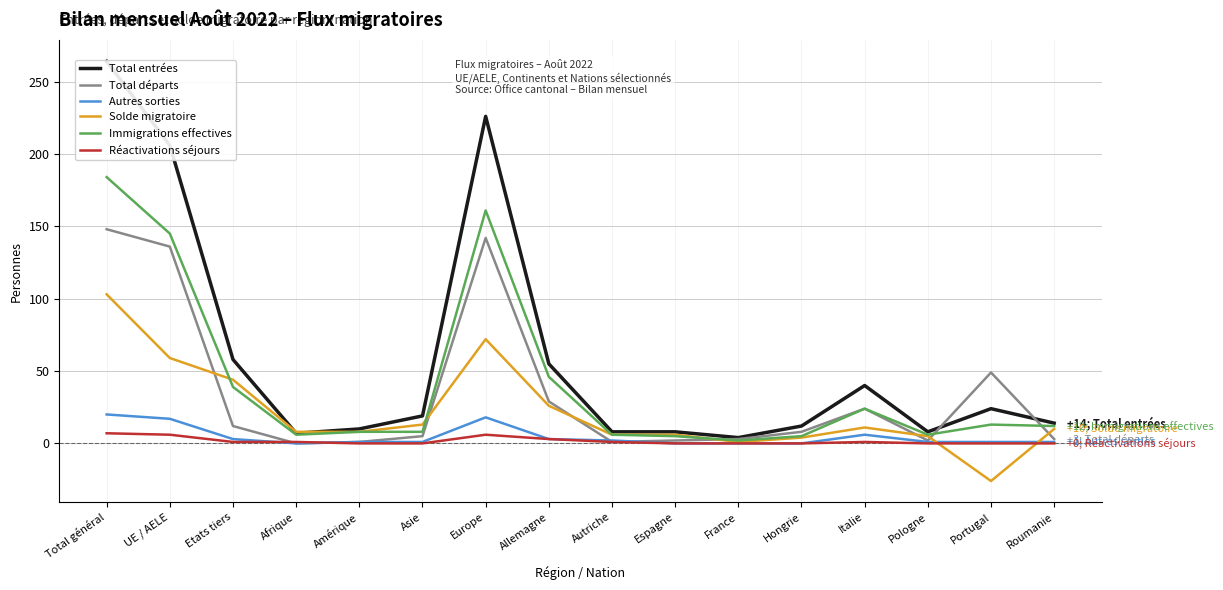

True or false: Réactivations séjours has a value of 1 at Italie.

True